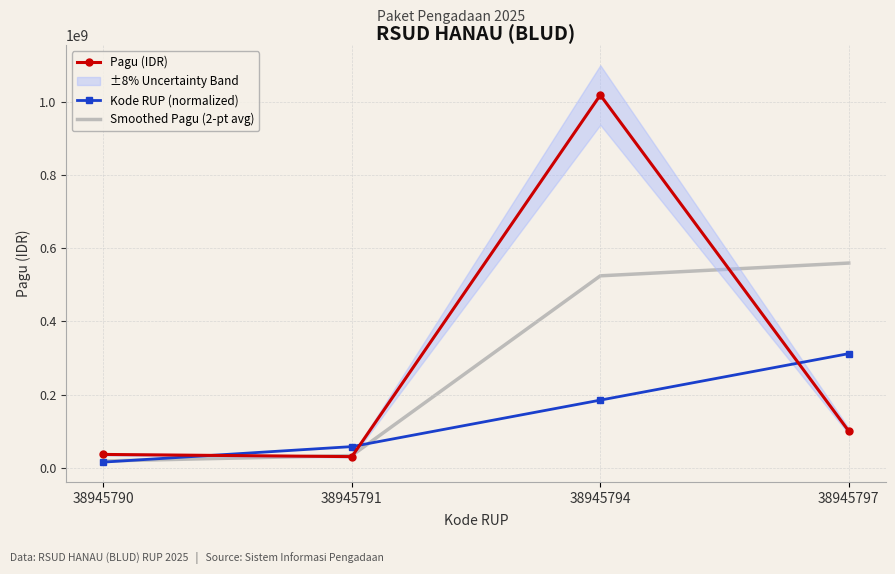

True or false: Smoothed Pagu (2-pt avg) and Pagu (IDR) cross at least once.

True